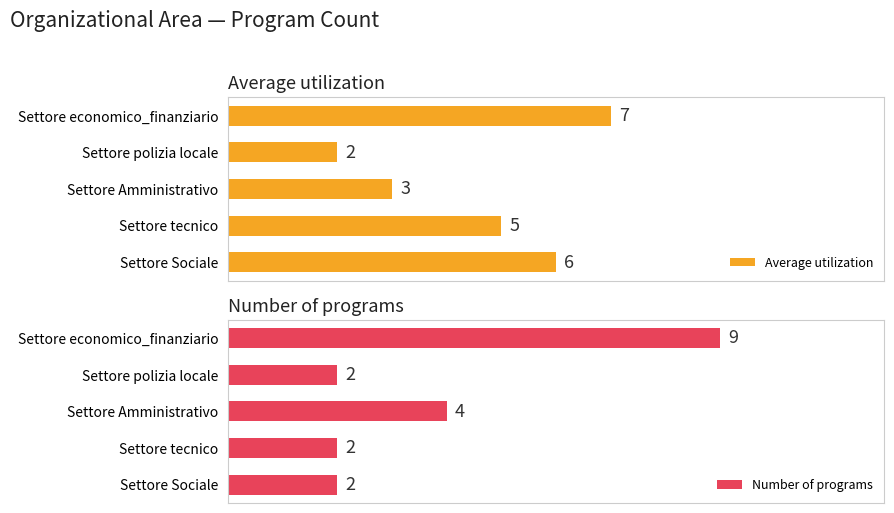

Which category has the lowest value in the Average utilization series?

Settore polizia locale